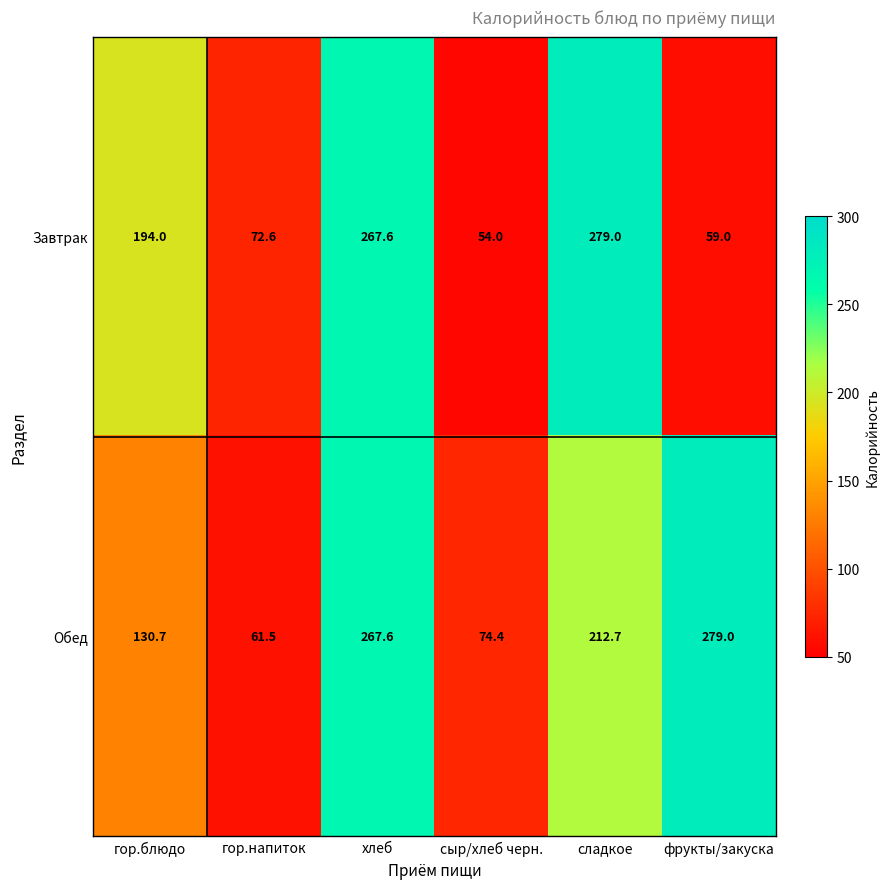

Which series has the largest range (max minus min)?

Завтрак